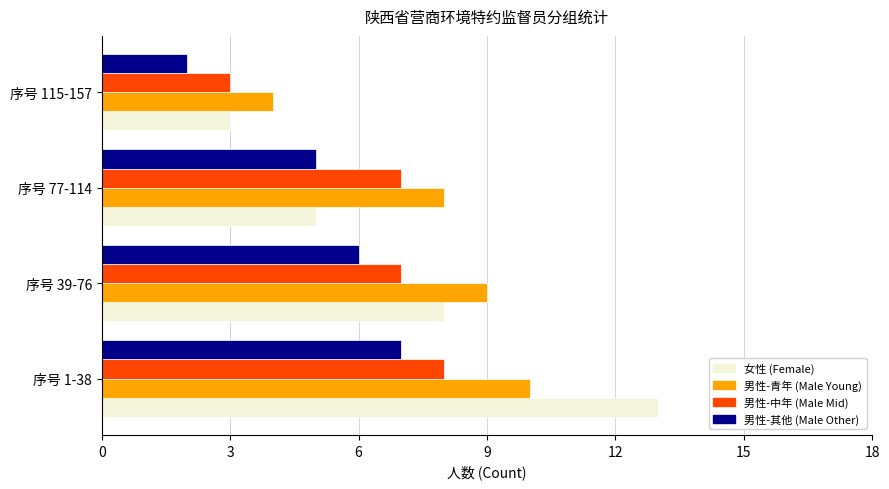

What is the difference between the maximum and minimum values in the 男性-中年 (Male Mid) series?

5